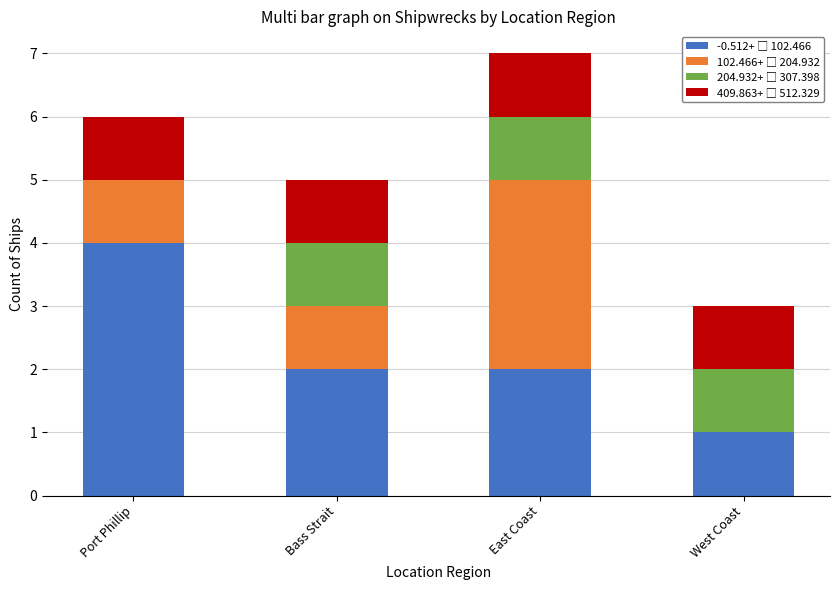

Are the bars horizontal?

No